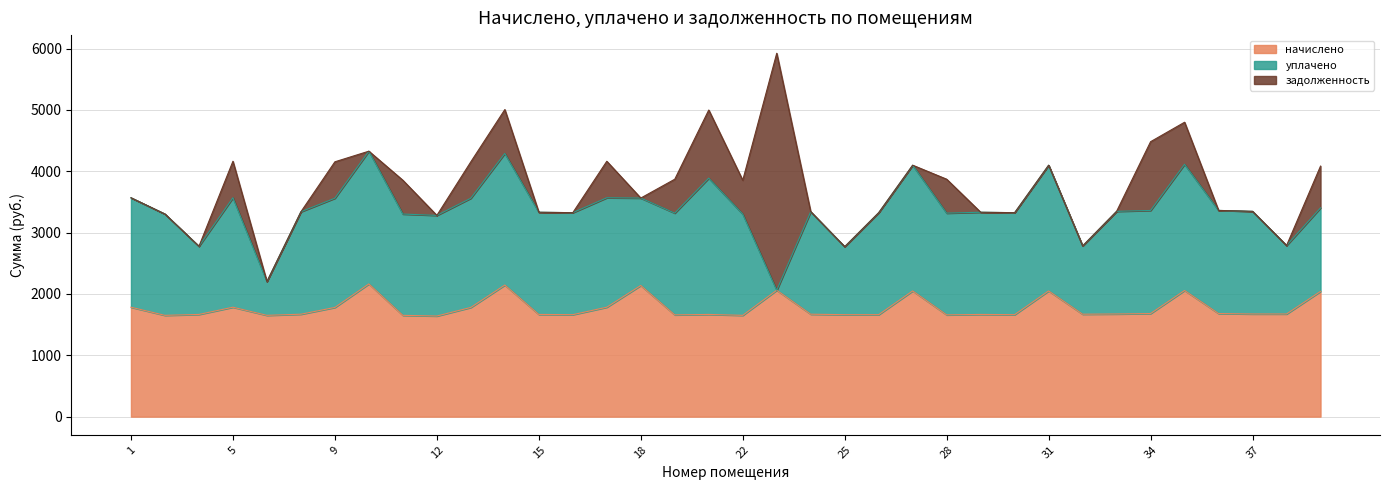

Rank the categories by начислено value from highest to lowest.

10, 14, 18, 23, 35, 27, 31, 39, 1, 5, 17, 9, 13, 34, 36, 33, 37, 38, 8, 24, 32, 4, 15, 21, 29, 16, 25, 26, 30, 19, 28, 3, 7, 11, 22, 12